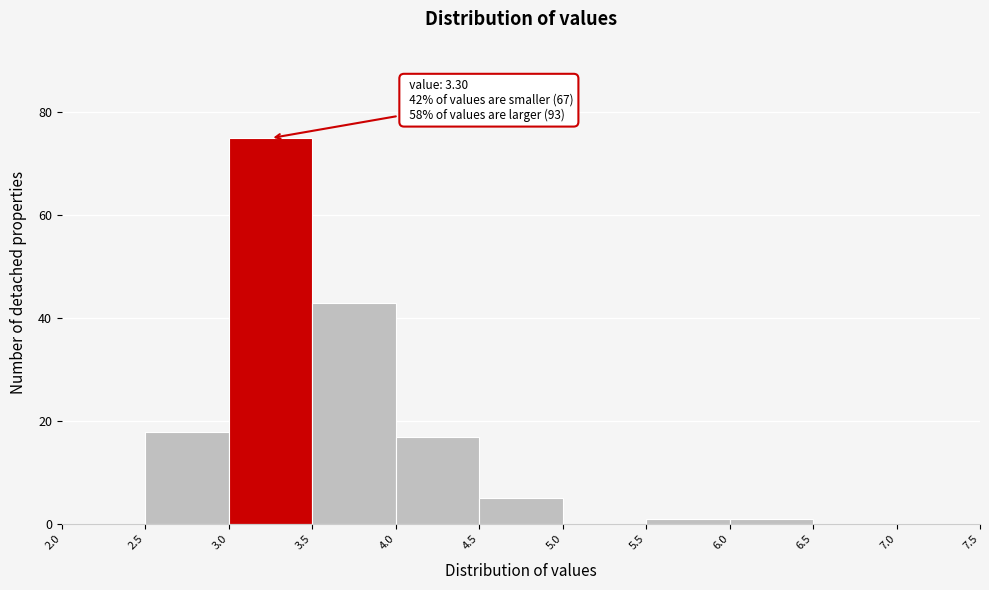

Over which range of the x-axis is the bar tallest?

3.0 to 3.5